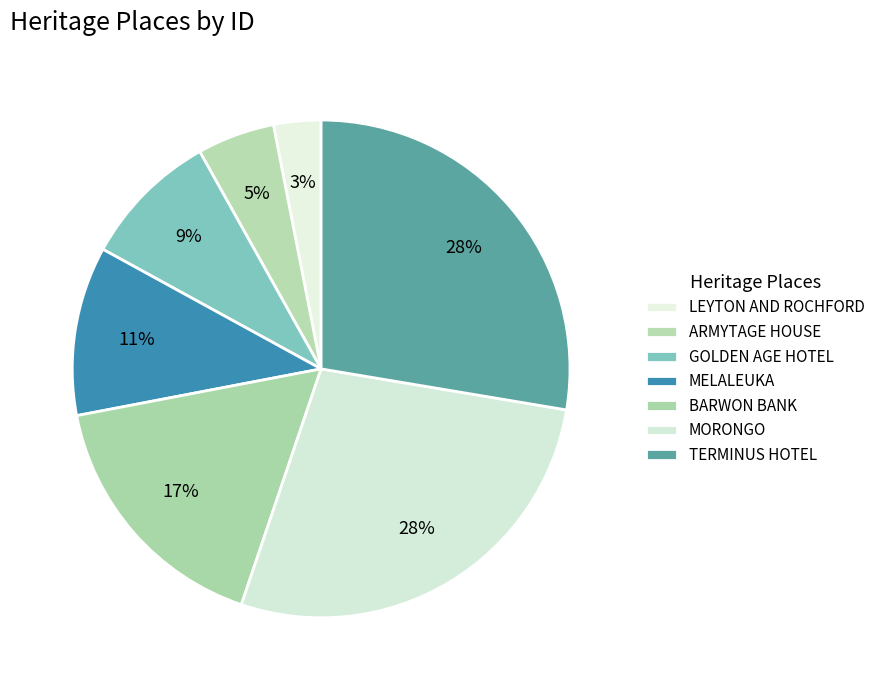

Is ARMYTAGE HOUSE the majority of the pie?

No